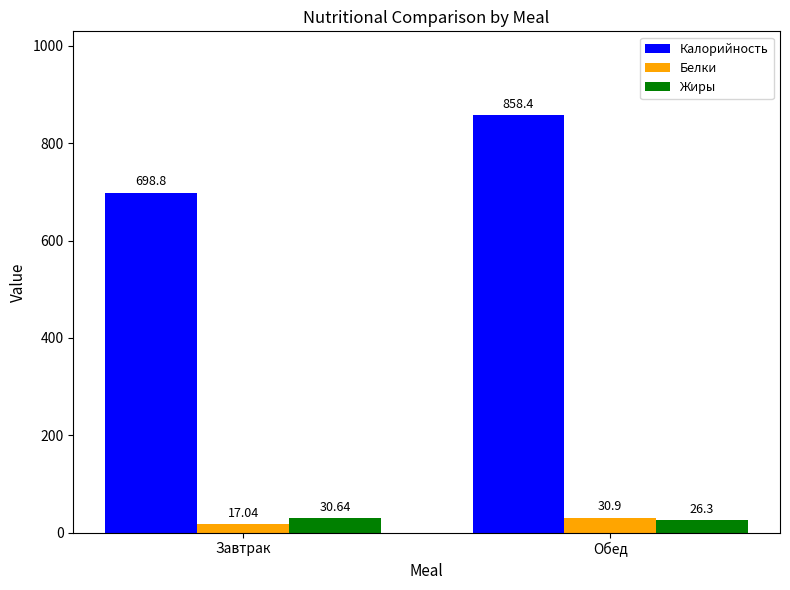

Where is Белки nearest to the value 23?

Завтрак